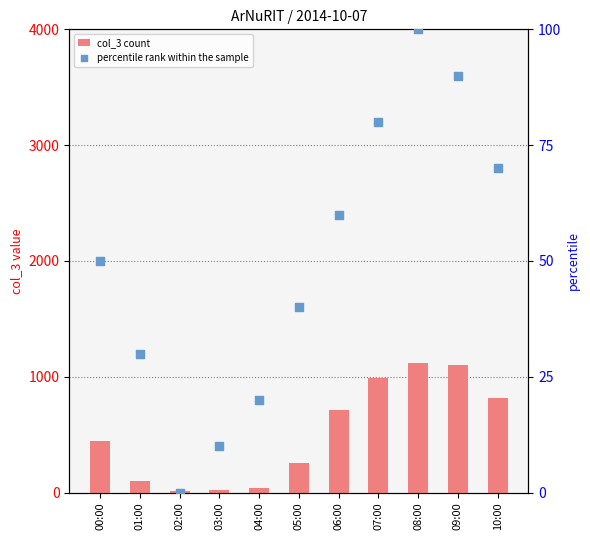

What is the total value across all series at 02:00?

14